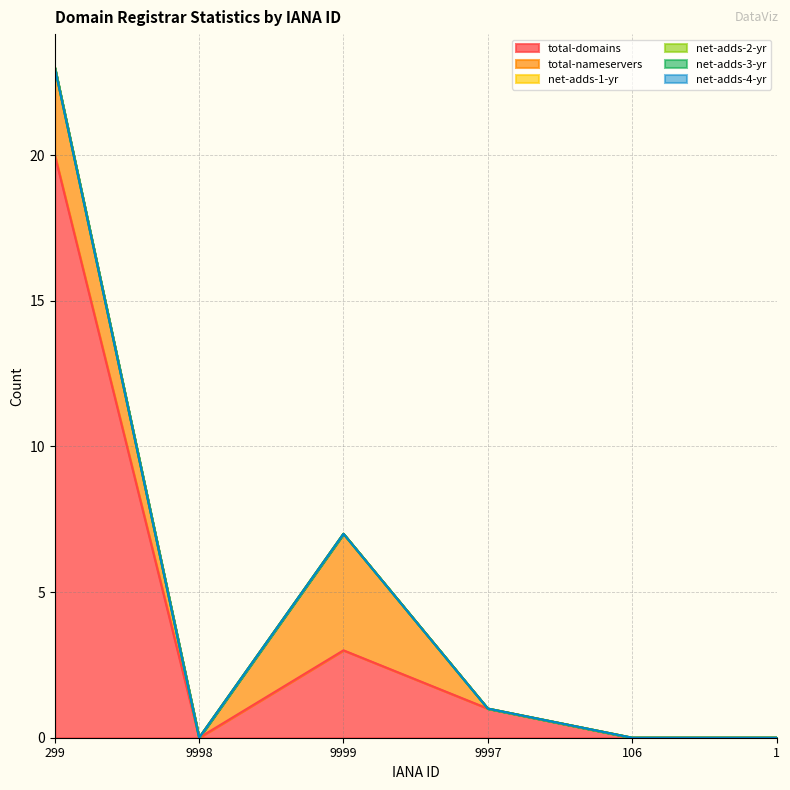

Rank the series by their maximum value, from lowest to highest.

net-adds-1-yr, net-adds-2-yr, net-adds-3-yr, net-adds-4-yr, total-nameservers, total-domains